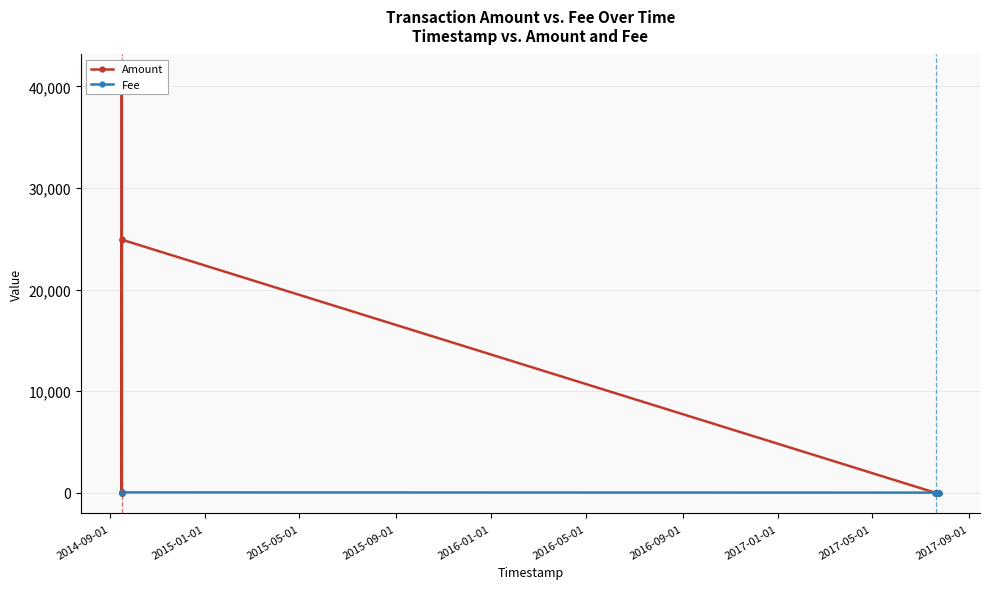

Which series changed the most between 2015-05-01 and 2017-01-01?

Amount